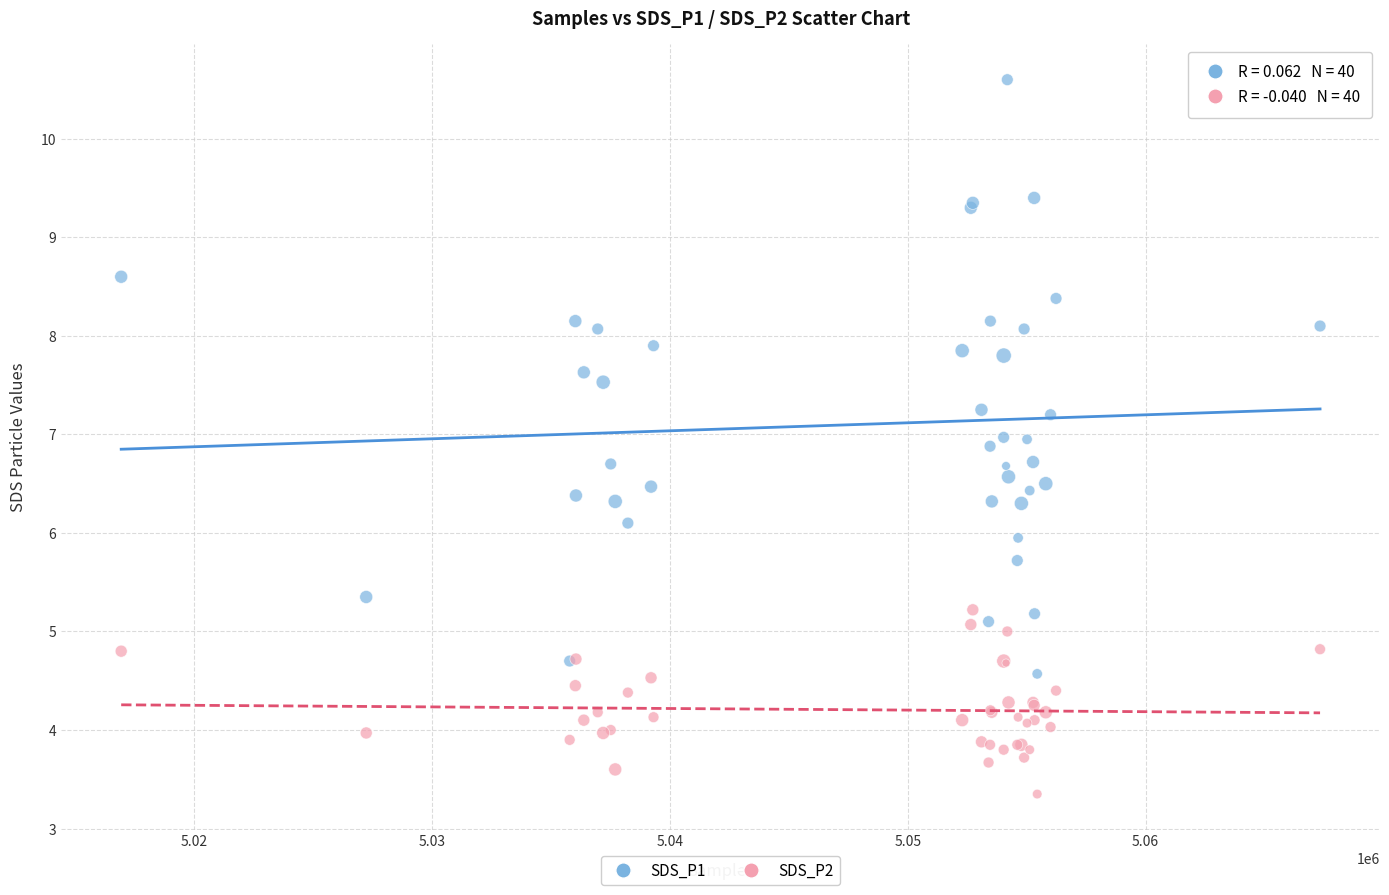

What are all the series names shown in the legend?

SDS_P1, SDS_P2